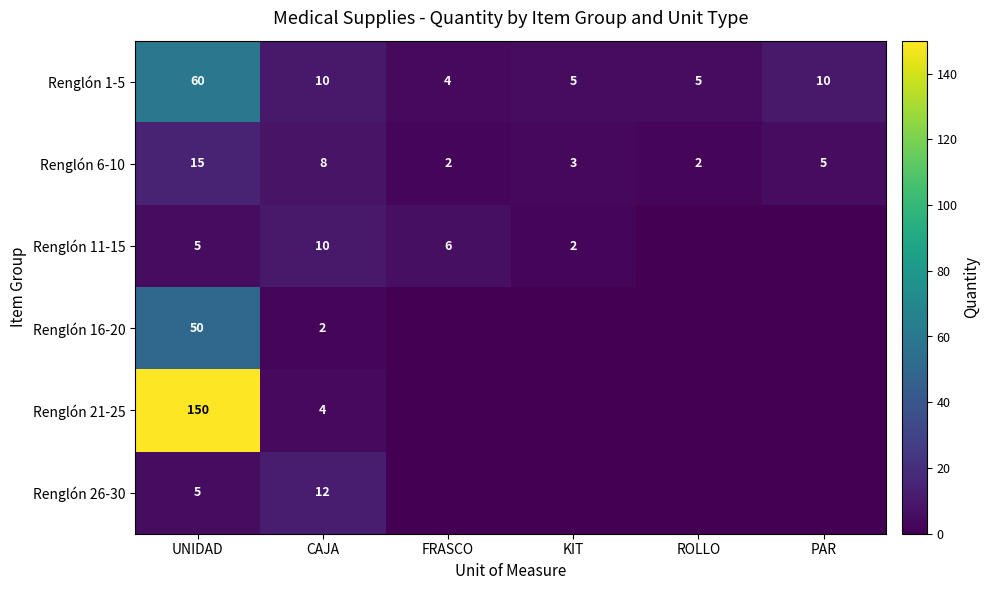

Which has a higher value, PAR or UNIDAD?

UNIDAD